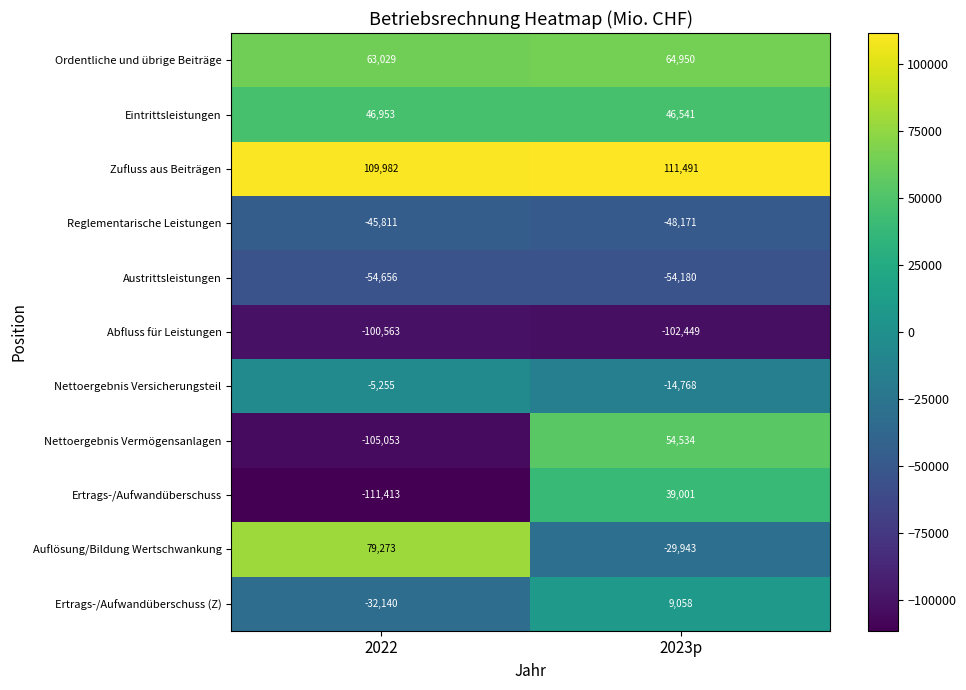

How many data points in Nettoergebnis Vermögensanlagen are less than 54534?

1